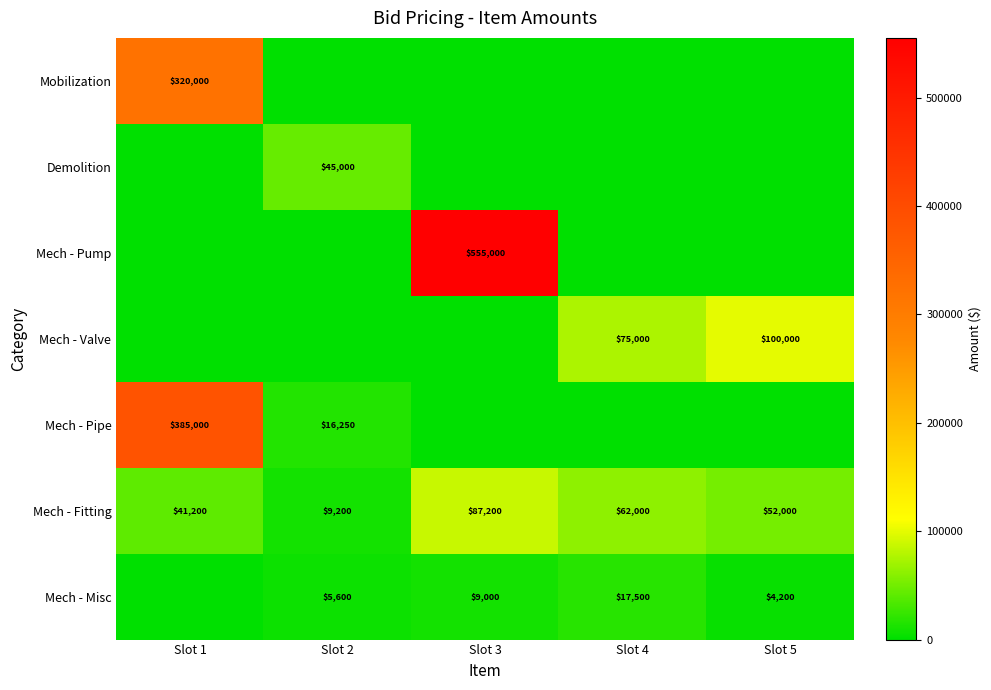

At how many categories does at least one series exceed 553267?

1